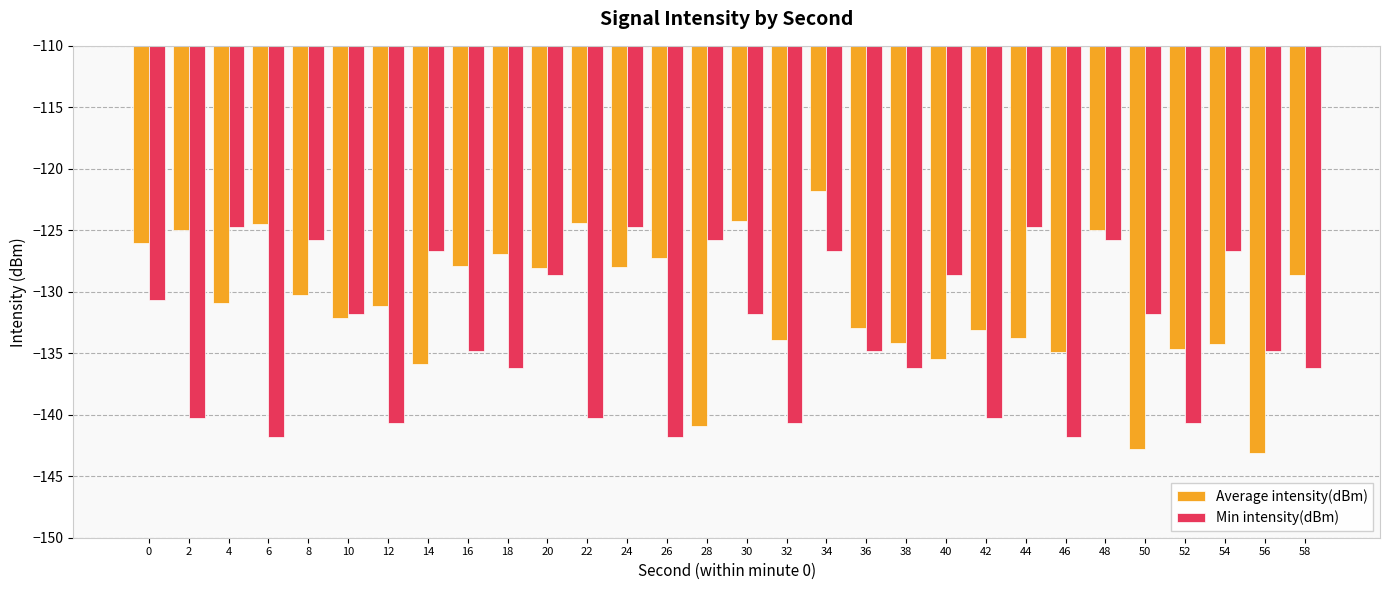

What is the difference between the maximum and minimum values in the Average intensity(dBm) series?

21.3